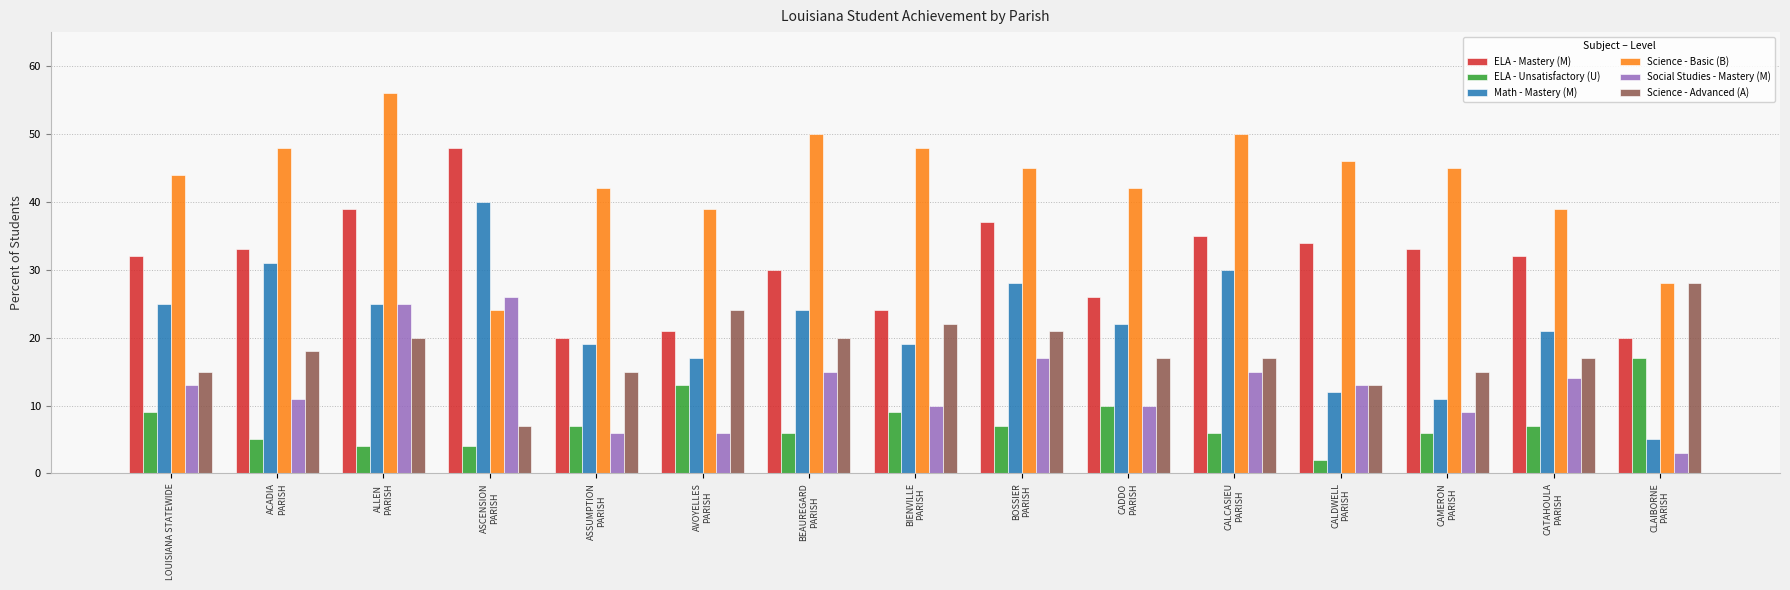

Is it true that Science - Basic (B) equals 66 at LOUISIANA STATEWIDE?

False